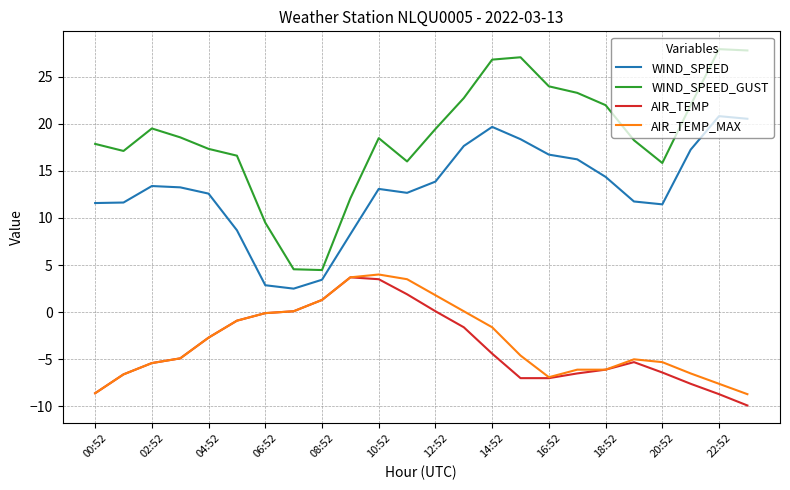

True or false: WIND_SPEED_GUST and WIND_SPEED intersect in this chart.

False